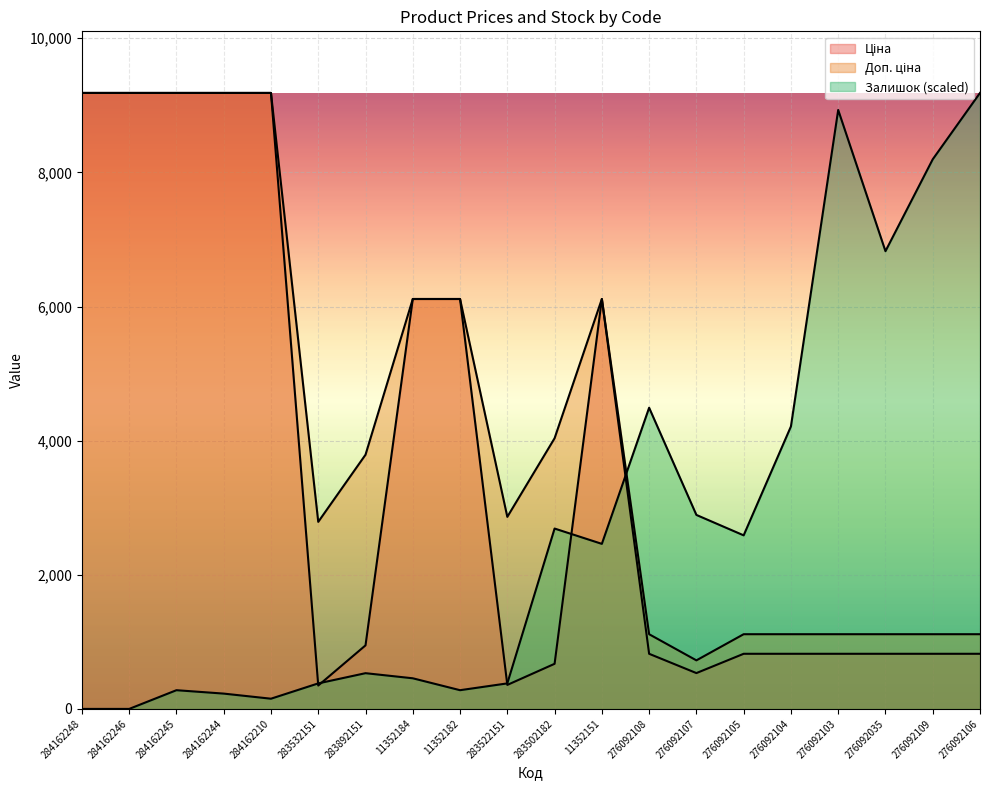

How many data points in Доп. ціна are above 3790?

10